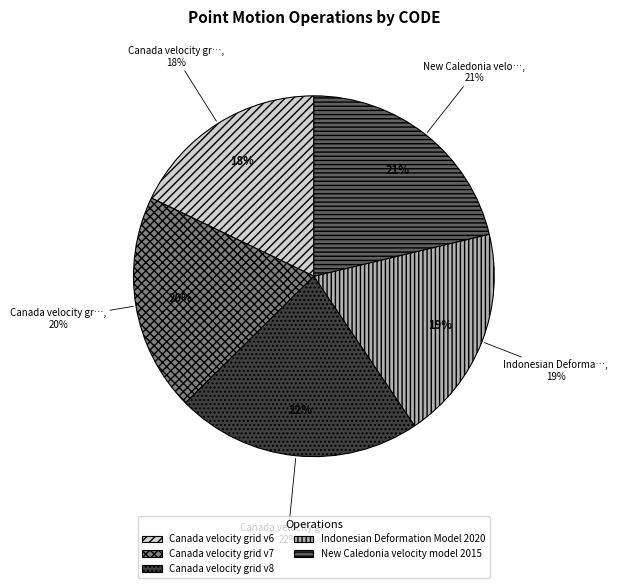

What is the change in value from Canada velocity grid v6 to Canada velocity grid v8?

+2031